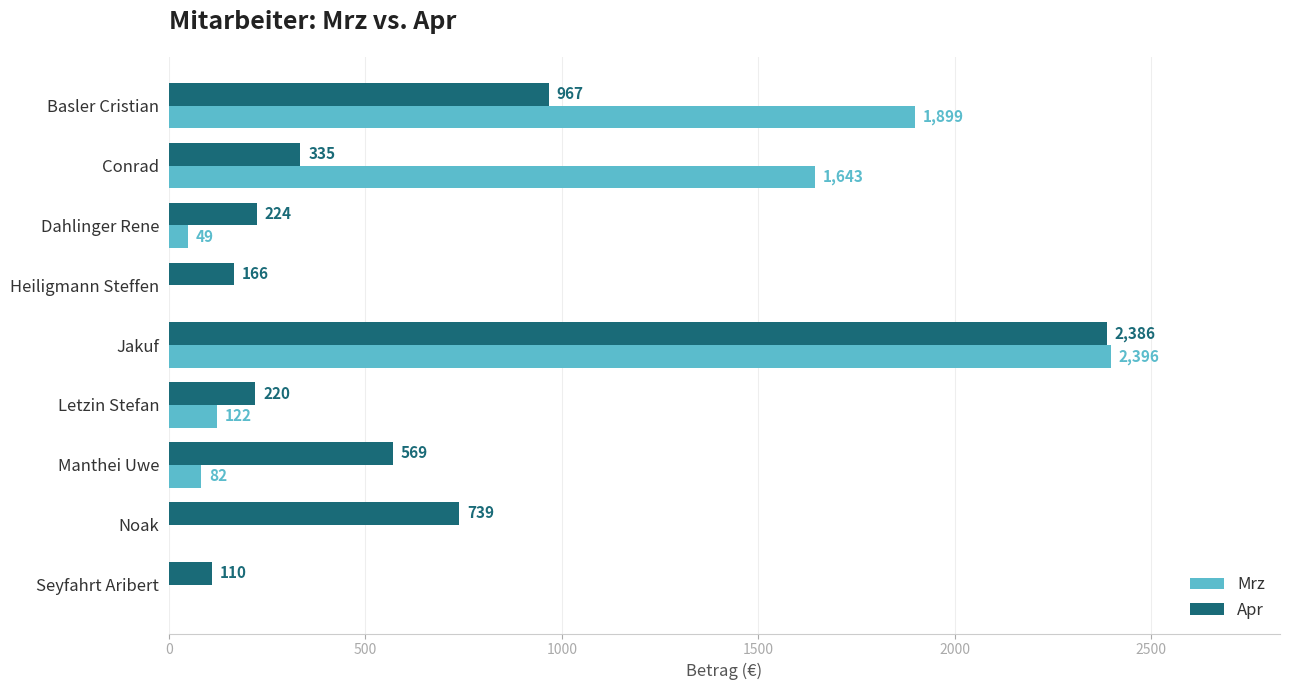

At which category is the sum across all series the highest?

Jakuf